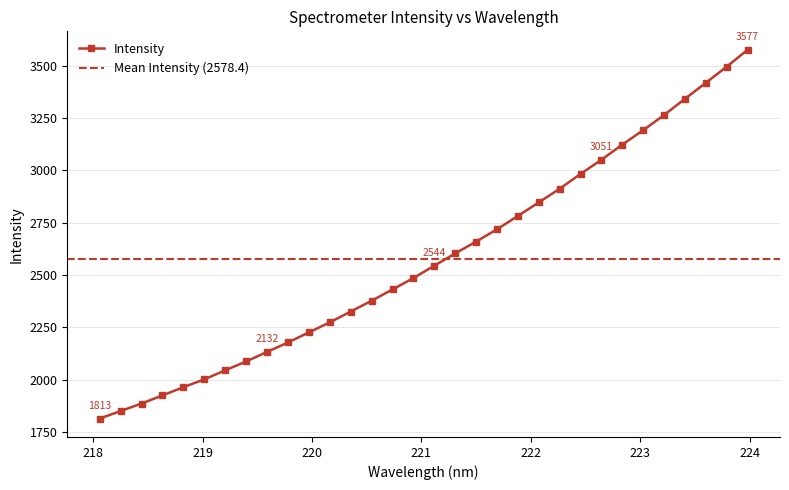

How many values are below 2544?

16